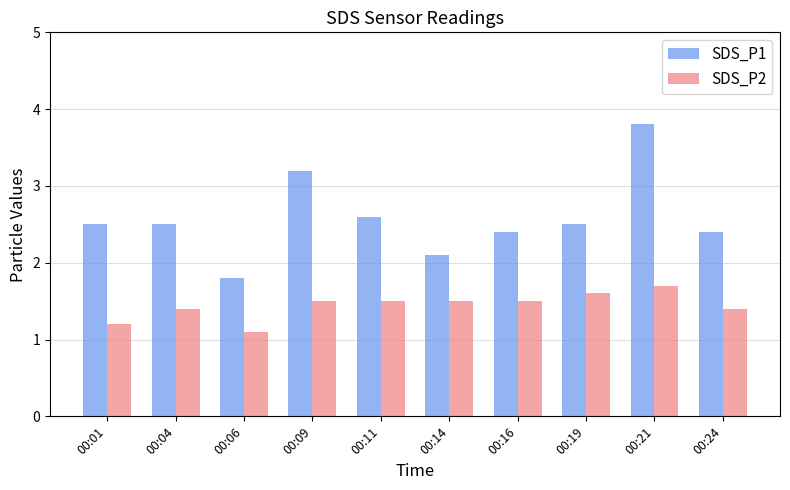

What are all the series names shown in the legend?

SDS_P1, SDS_P2